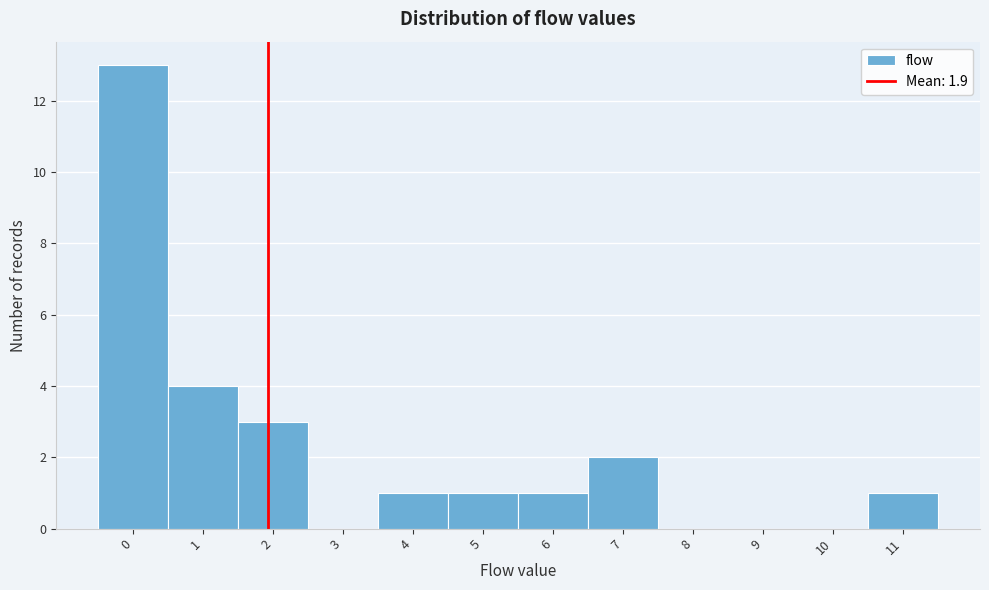

Reading left to right, list every bar in this chart as the range it spans on the x-axis followed by its height. The values are not printed on the chart, so give them approximately, as read against the axis.

-0.5 to 0.5: 13
0.5 to 1.5: 4
1.5 to 2.5: 3
2.5 to 3.5: 0
3.5 to 4.5: 1
4.5 to 5.5: 1
5.5 to 6.5: 1
6.5 to 7.5: 2
7.5 to 8.5: 0
8.5 to 9.5: 0
9.5 to 10.5: 0
10.5 to 11.5: 1